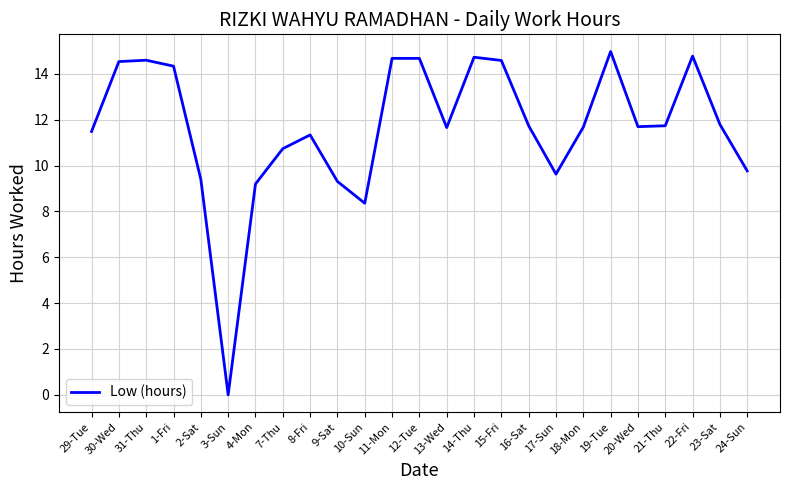

Is this an area chart (filled region under the line)?

No